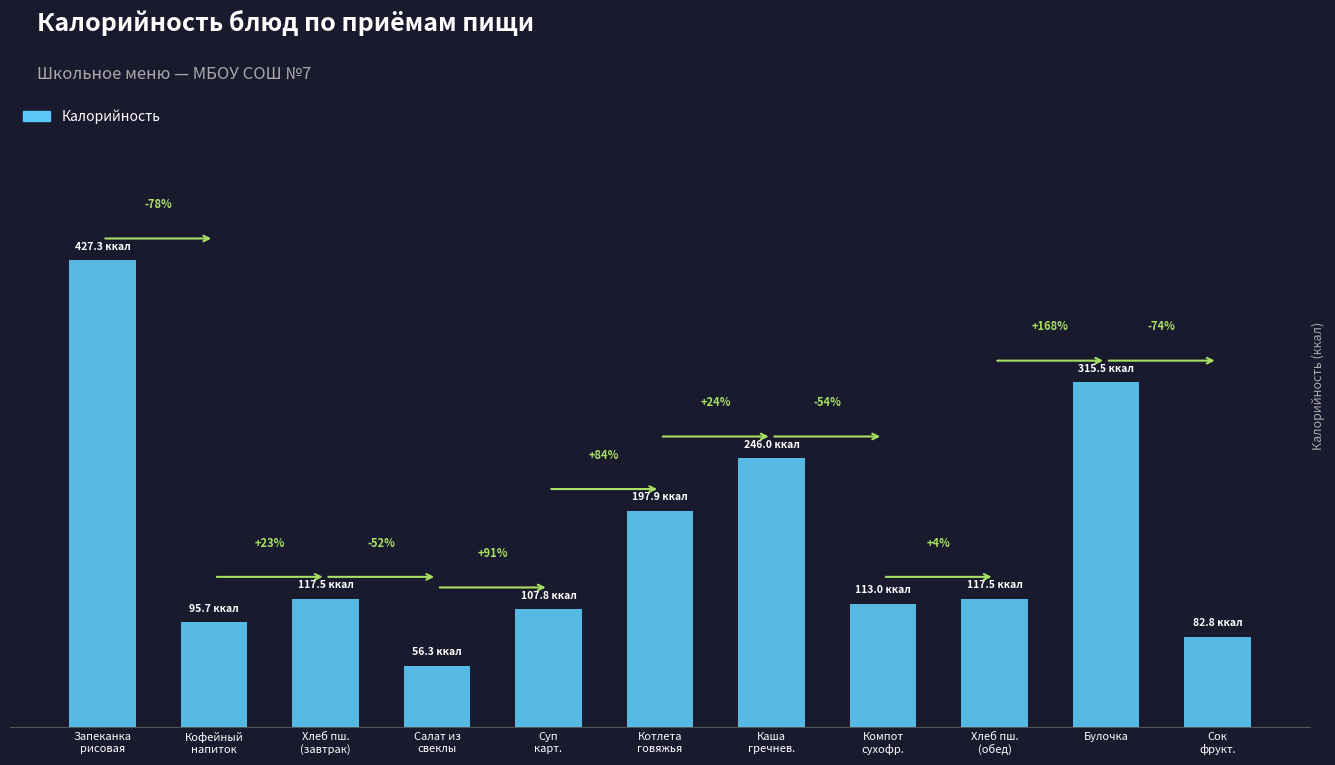

The chart shows a value of 197.9 at Котлета
говяжья. True or false?

True